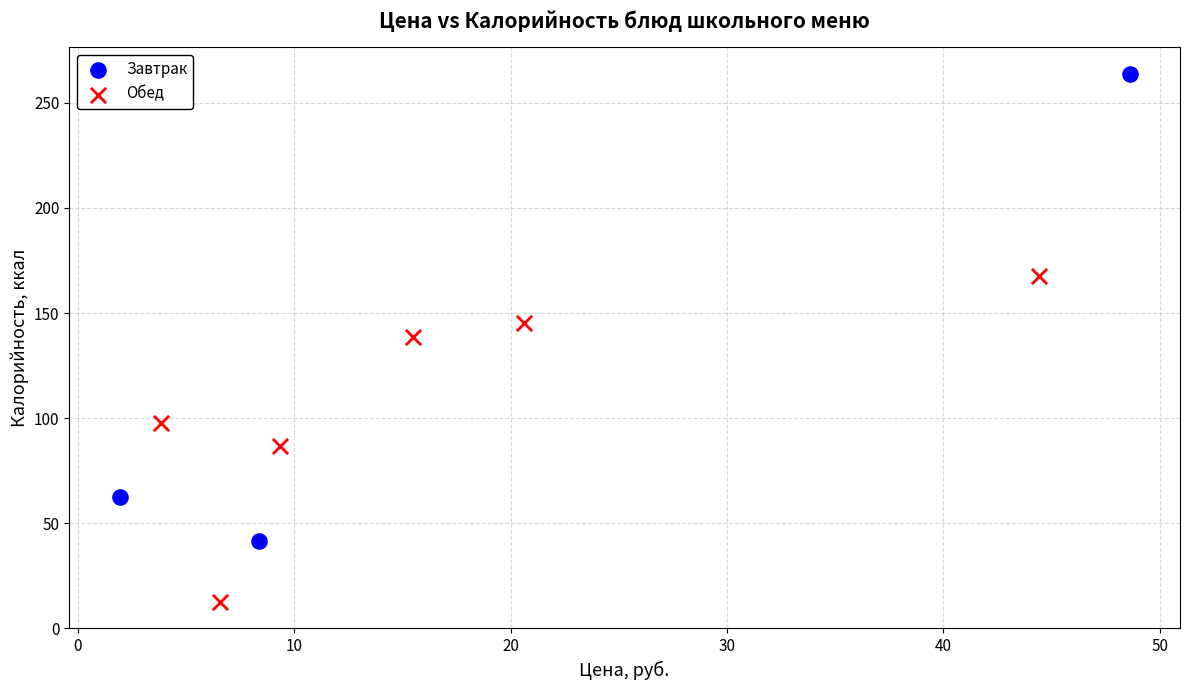

Which series has the largest Y range (max minus min)?

Завтрак